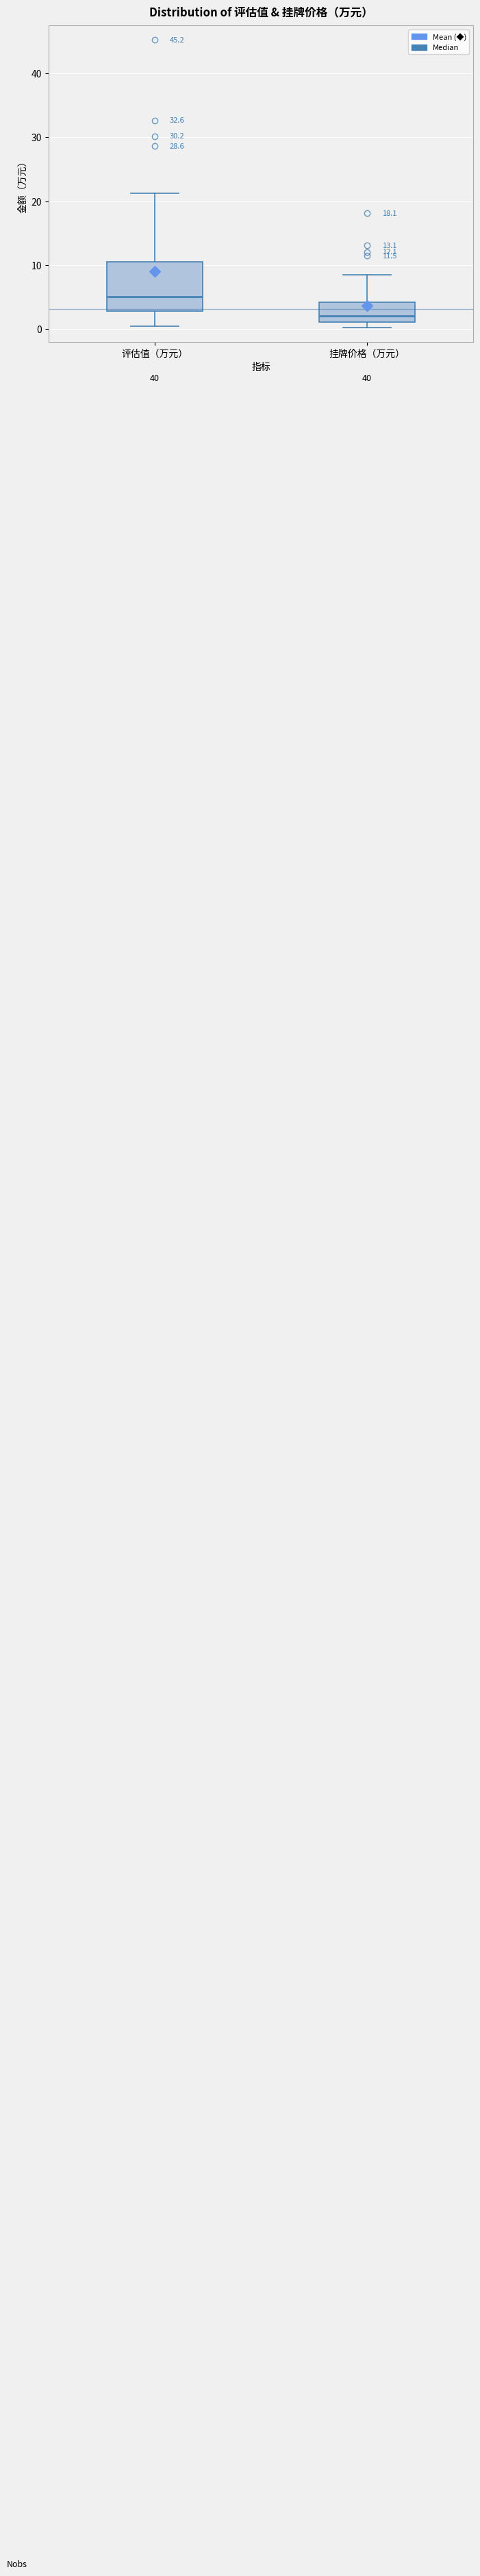

Which box is the tallest, from its lower edge to its upper edge?

评估值（万元）